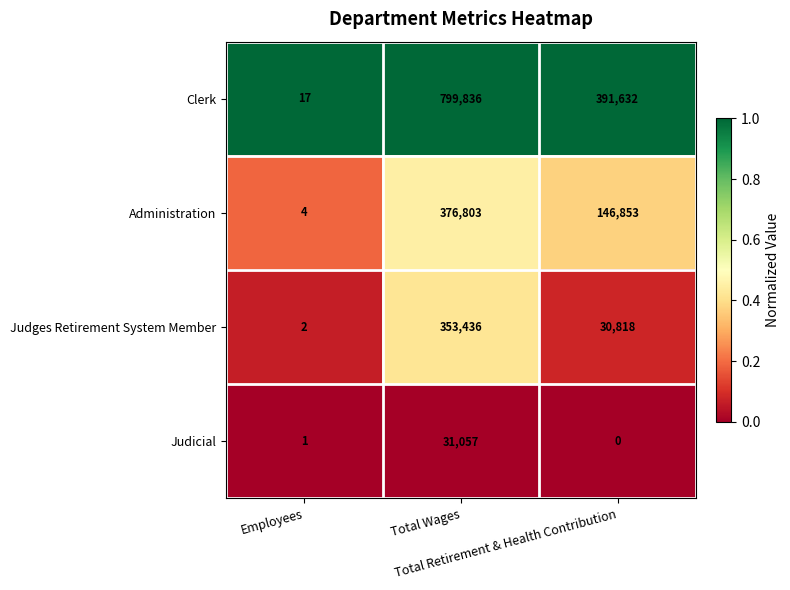

What is the sum of all Administration values?

523660